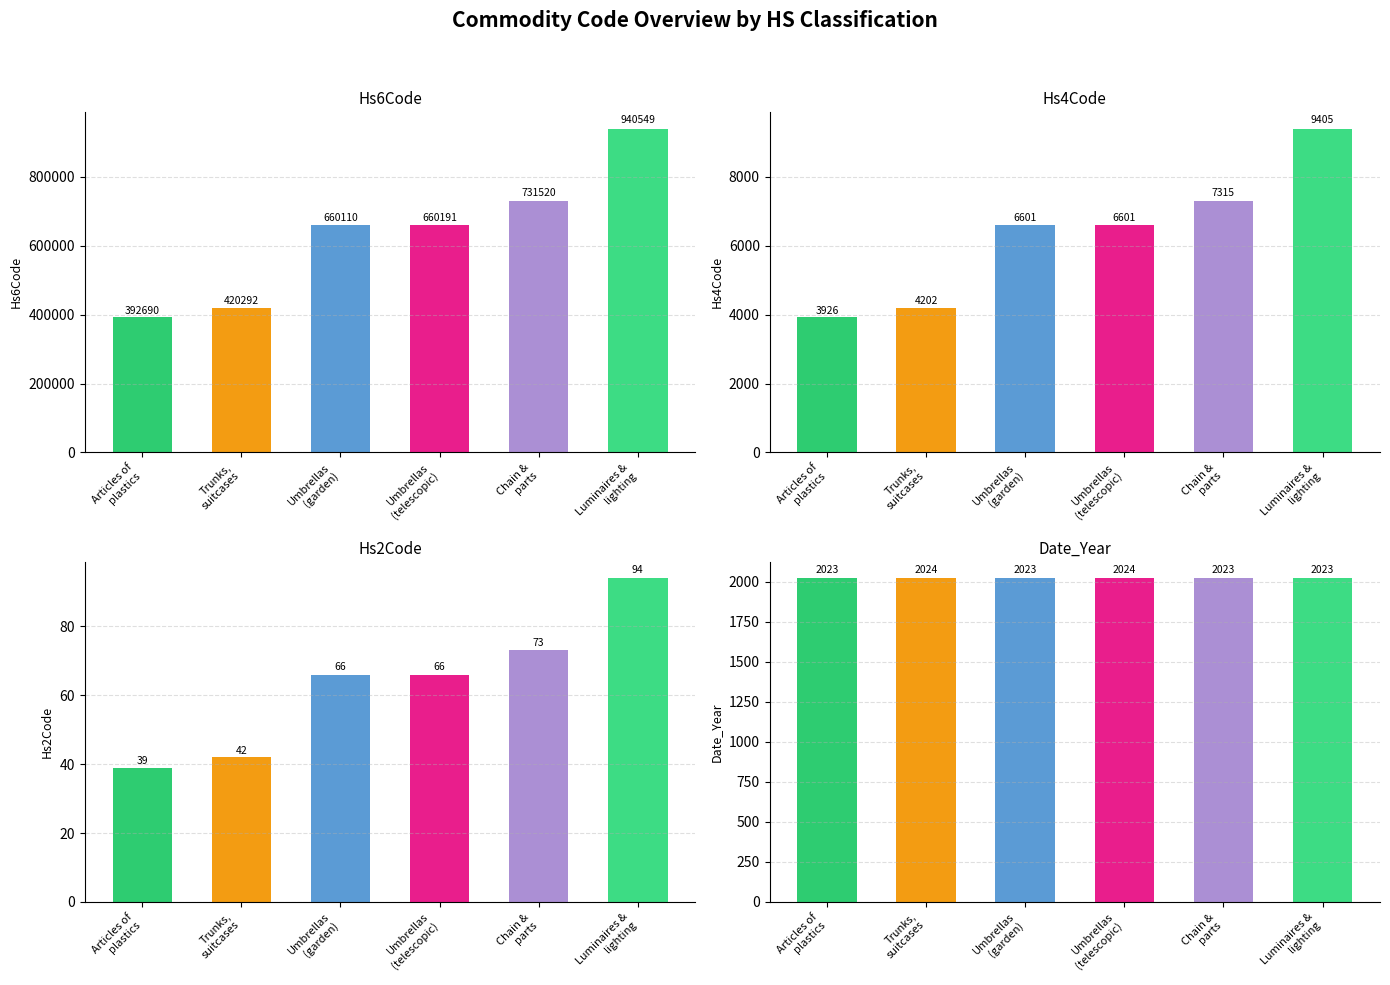

Reading left to right, list all the values displayed in this chart.

Hs6Code: Articles of
plastics=392690	Trunks,
suitcases=420292	Umbrellas
(garden)=660110	Umbrellas
(telescopic)=660191	Chain &
parts=731520	Luminaires &
lighting=940549
Hs4Code: Articles of
plastics=3926	Trunks,
suitcases=4202	Umbrellas
(garden)=6601	Umbrellas
(telescopic)=6601	Chain &
parts=7315	Luminaires &
lighting=9405
Hs2Code: Articles of
plastics=39	Trunks,
suitcases=42	Umbrellas
(garden)=66	Umbrellas
(telescopic)=66	Chain &
parts=73	Luminaires &
lighting=94
Date_Year: Articles of
plastics=2023	Trunks,
suitcases=2024	Umbrellas
(garden)=2023	Umbrellas
(telescopic)=2024	Chain &
parts=2023	Luminaires &
lighting=2023